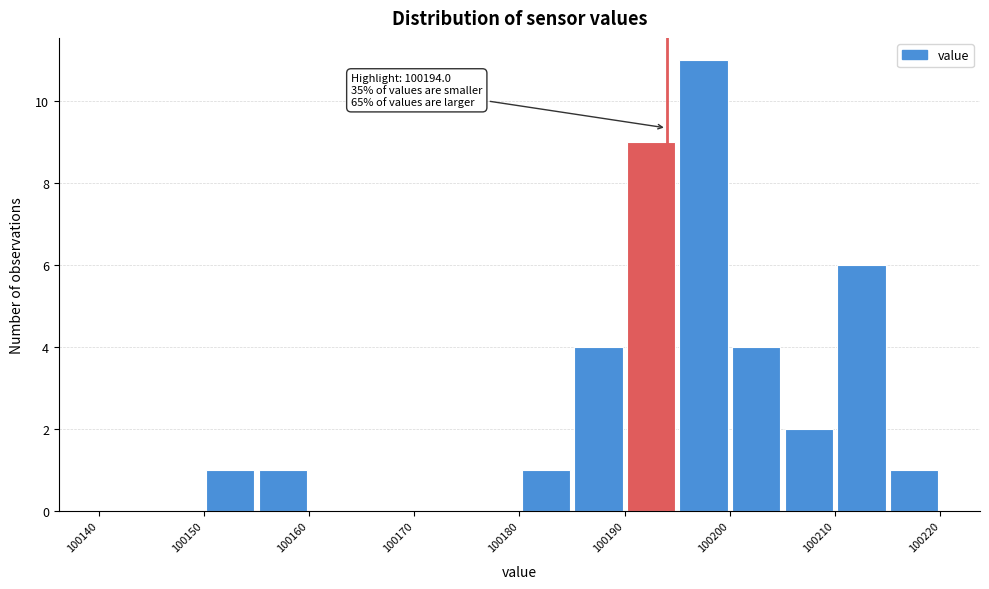

Which range on the x-axis has the tallest bar?

100195 to 100200